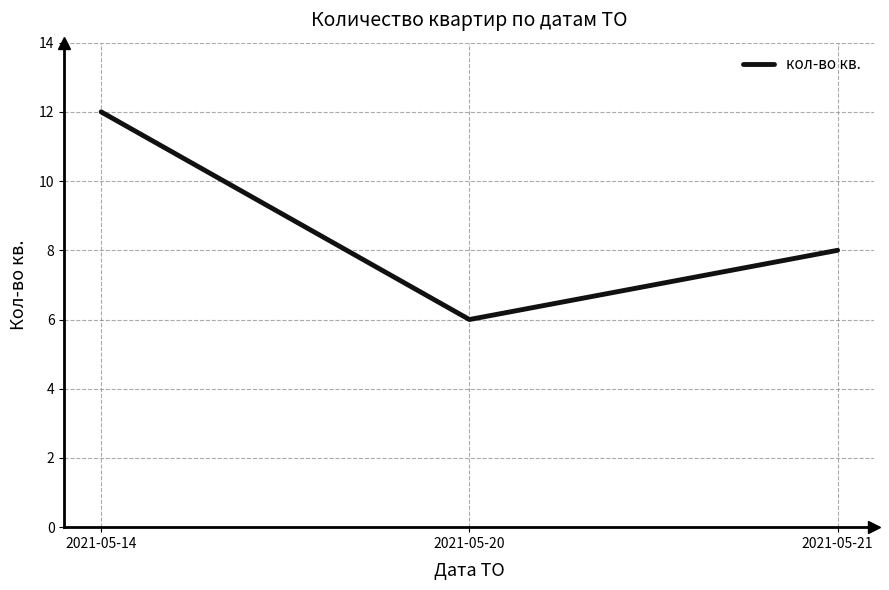

The value at 2021-05-14 is 12. True or false?

True